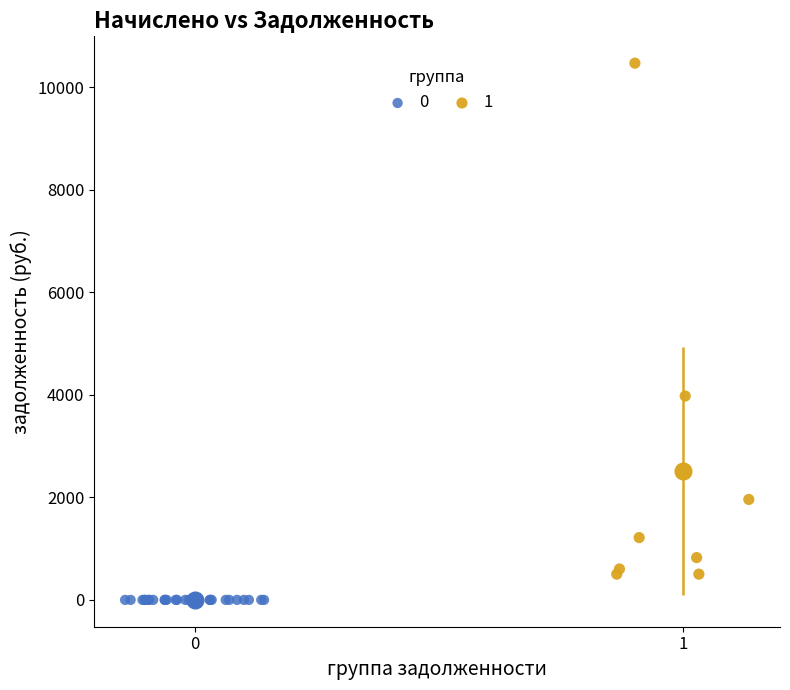

Which series reaches the minimum Y coordinate?

0